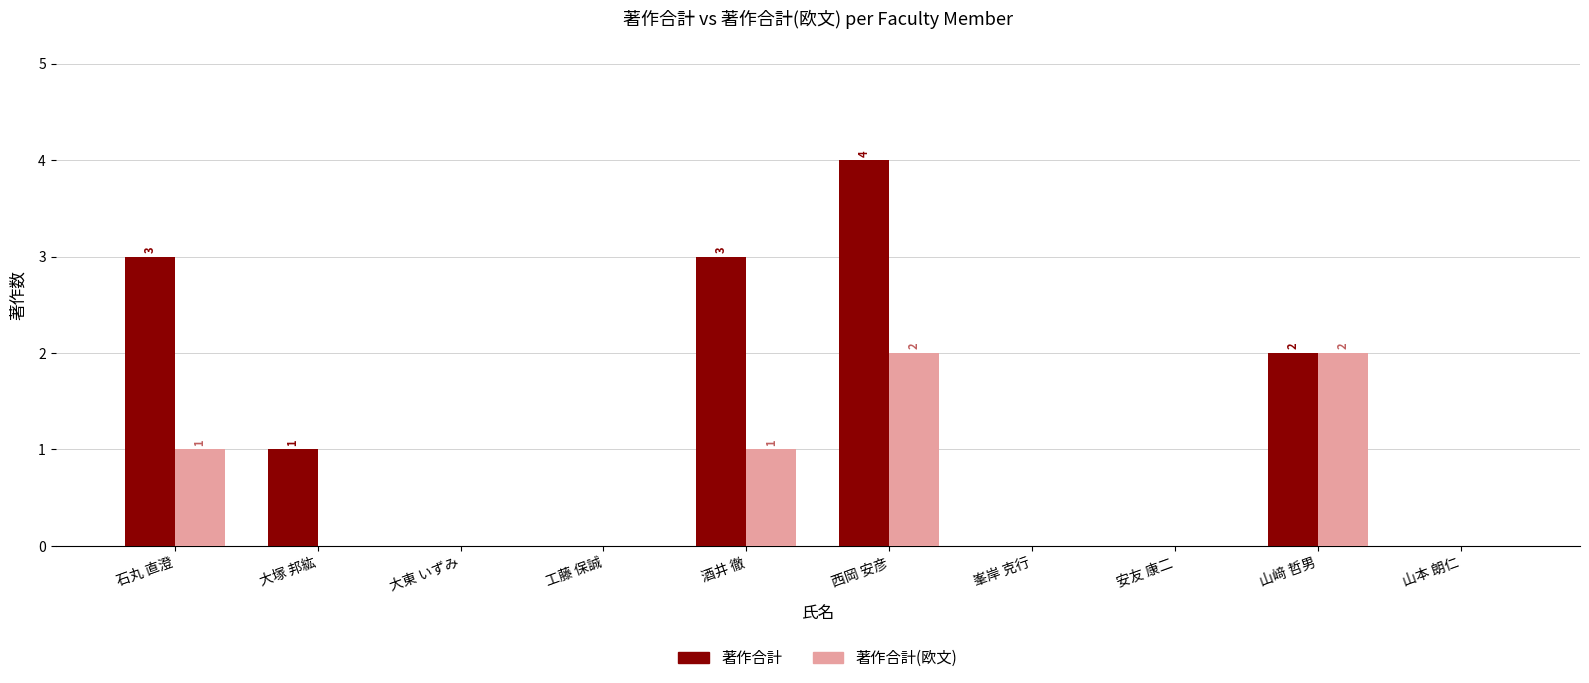

Is the value of 著作合計 at 山﨑 哲男 greater than the value of 著作合計(欧文) at 大東 いずみ?

Yes